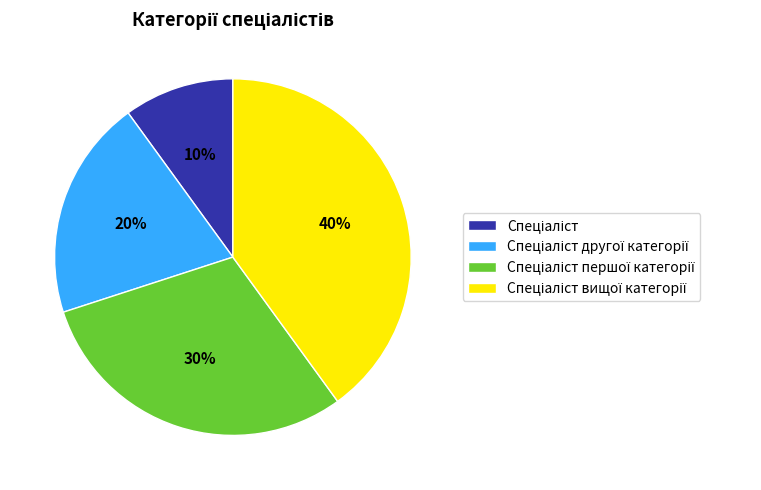

To the nearest percent, what is the average slice percentage?

25%